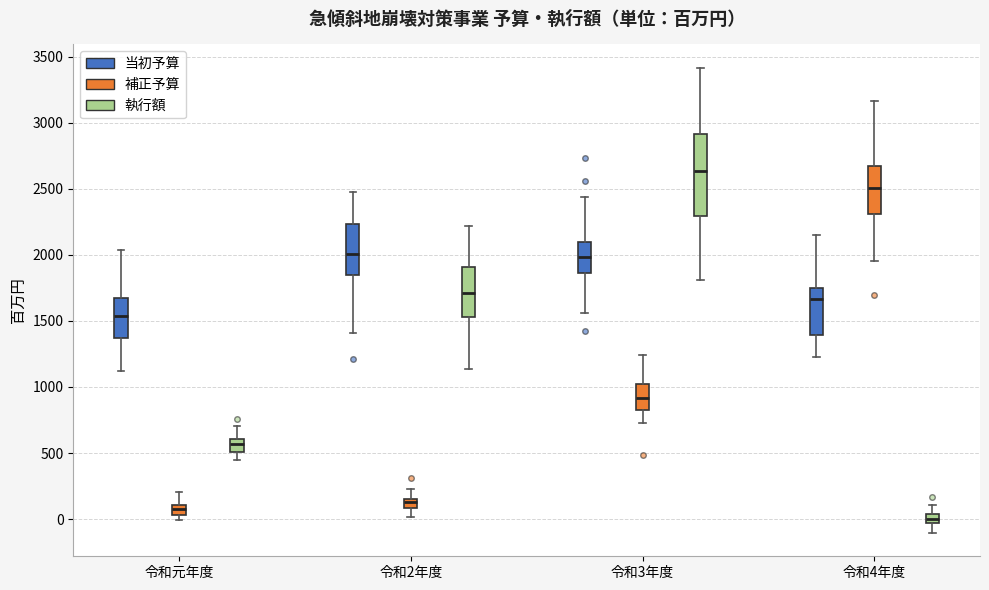

Where does the lower whisker of the box for 令和2年度 (補正予算) end on the y-axis? The values are not printed on the chart, so give them approximately, as read against the axis.

0